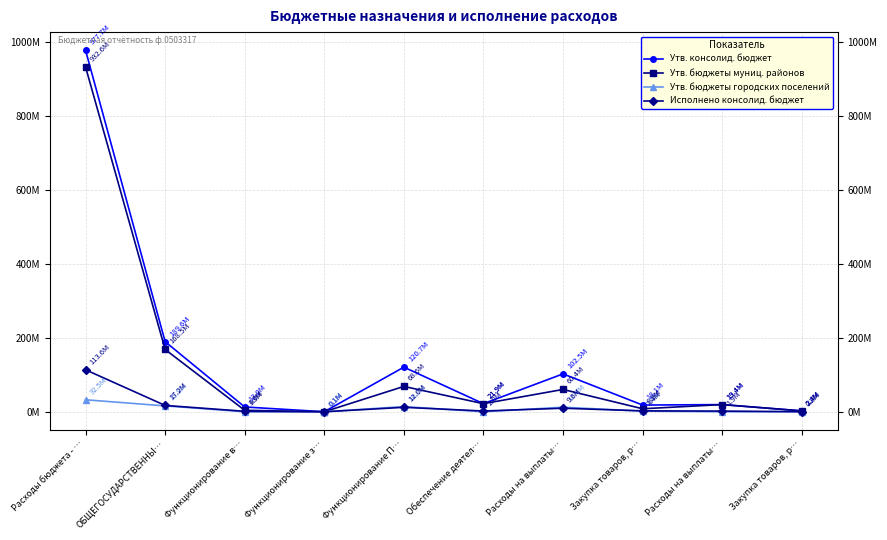

Which series has the largest range (max minus min)?

Утв. консолид. бюджет